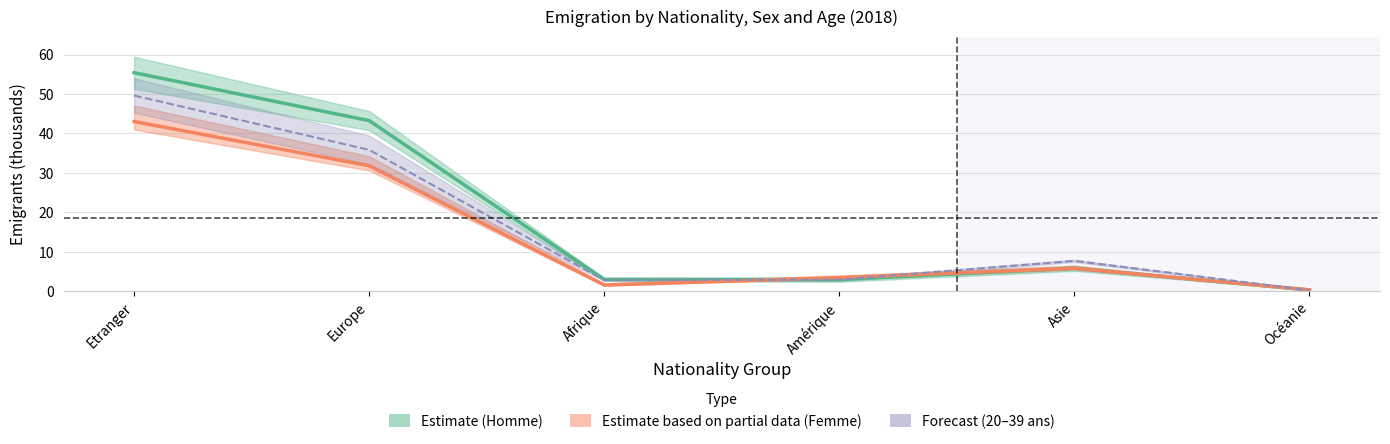

At which label is Homme closest to 27?

Europe